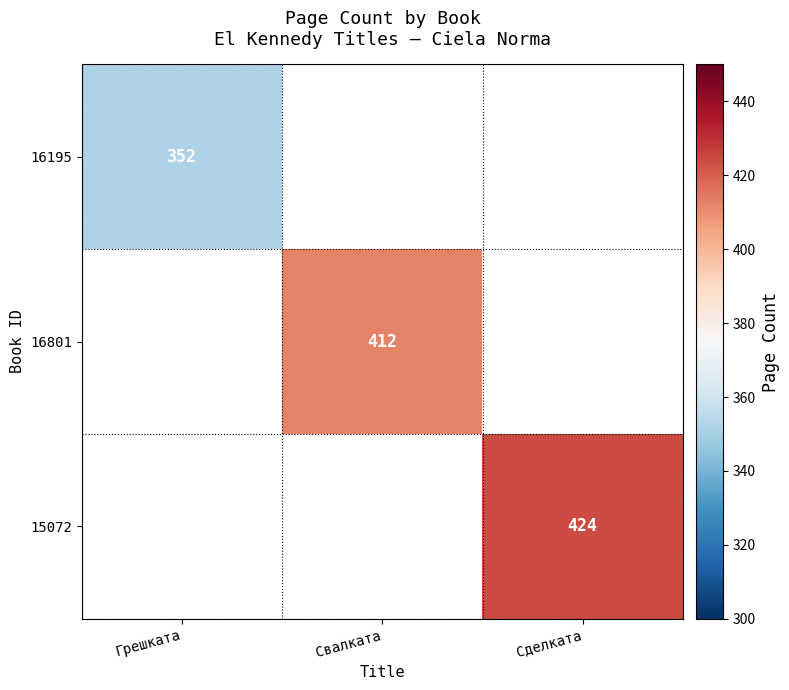

The 15072 series shows 266 at Сделката. True or false?

False